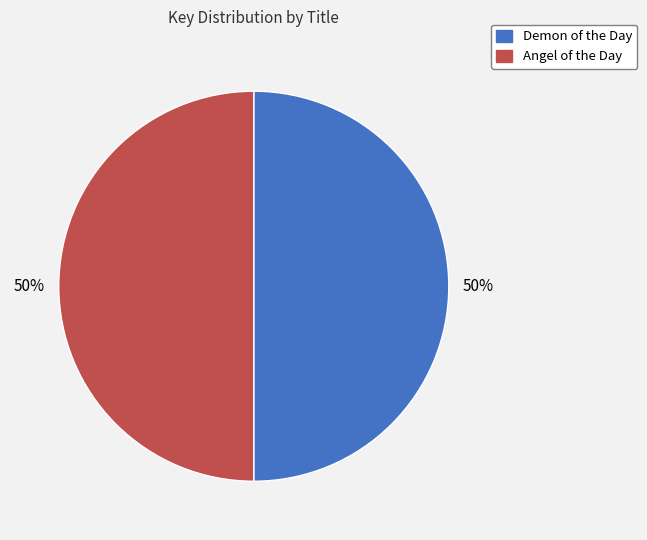

What is the ratio of the value at Demon of the Day to the value at Angel of the Day?

1.0